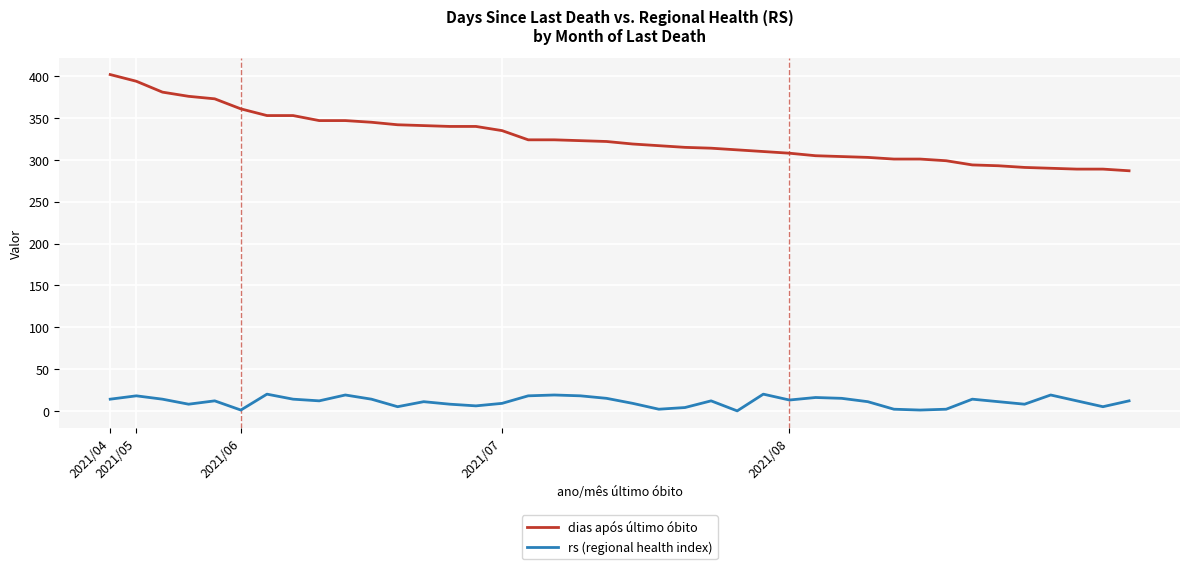

What is the difference between the maximum and minimum values in the rs (regional health index) series?

20